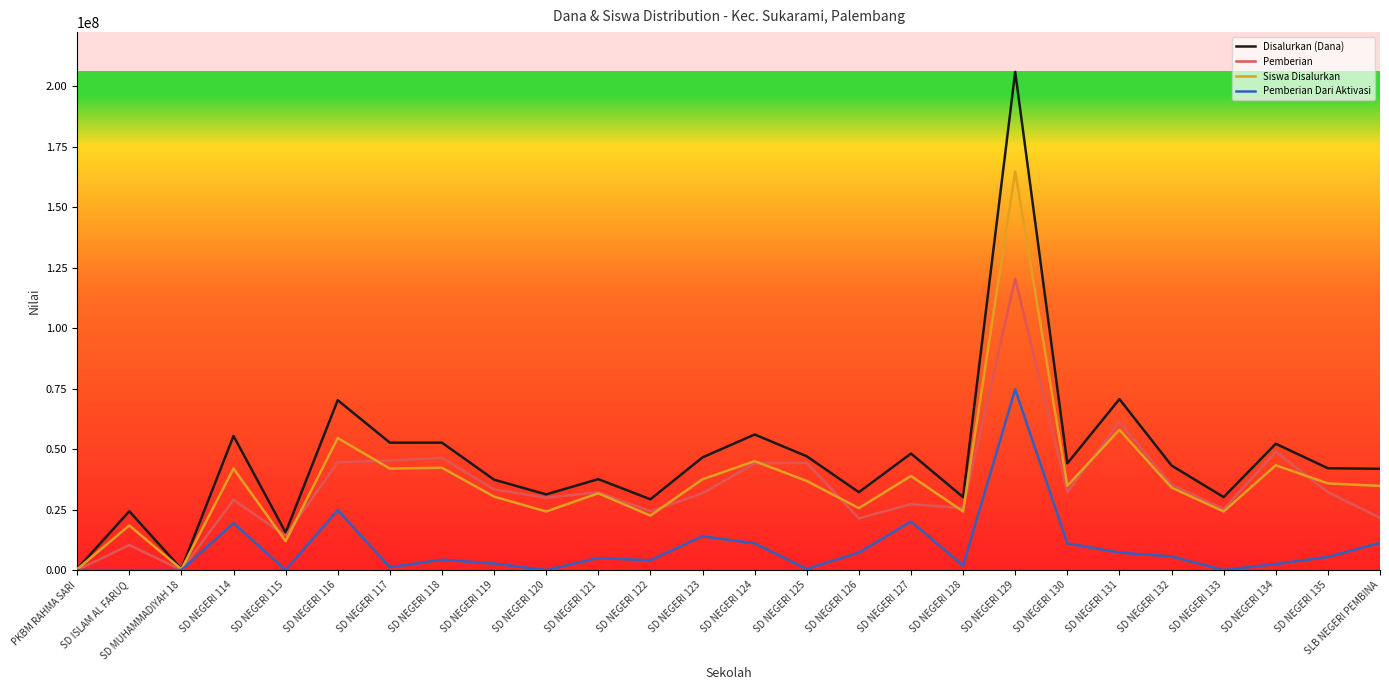

The value of Disalurkan (Dana) at SD NEGERI 130 is 27319539.0. True or false?

False